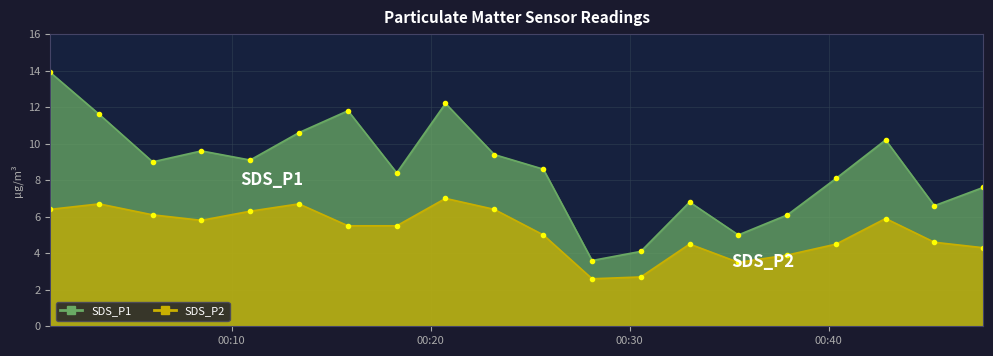

Reading right to left, list all the values displayed in this chart.

SDS_P1: 2023/01/23 00:47:46=7.6	2023/01/23 00:45:19=6.6	2023/01/23 00:42:52=10.2	2023/01/23 00:40:23=8.1	2023/01/23 00:37:56=6.1	2023/01/23 00:35:28=5.0	2023/01/23 00:33:01=6.8	2023/01/23 00:30:34=4.1	2023/01/23 00:28:07=3.6	2023/01/23 00:25:40=8.6	2023/01/23 00:23:12=9.4	2023/01/23 00:20:45=12.2	2023/01/23 00:18:18=8.4	2023/01/23 00:15:51=11.8	2023/01/23 00:13:23=10.6	2023/01/23 00:10:56=9.1	2023/01/23 00:08:29=9.6	2023/01/23 00:06:02=9.0	2023/01/23 00:03:21=11.6	2023/01/23 00:00:53=13.9
SDS_P2: 2023/01/23 00:47:46=4.3	2023/01/23 00:45:19=4.6	2023/01/23 00:42:52=5.9	2023/01/23 00:40:23=4.5	2023/01/23 00:37:56=3.9	2023/01/23 00:35:28=3.5	2023/01/23 00:33:01=4.5	2023/01/23 00:30:34=2.7	2023/01/23 00:28:07=2.6	2023/01/23 00:25:40=5.0	2023/01/23 00:23:12=6.4	2023/01/23 00:20:45=7.0	2023/01/23 00:18:18=5.5	2023/01/23 00:15:51=5.5	2023/01/23 00:13:23=6.7	2023/01/23 00:10:56=6.3	2023/01/23 00:08:29=5.8	2023/01/23 00:06:02=6.1	2023/01/23 00:03:21=6.7	2023/01/23 00:00:53=6.4